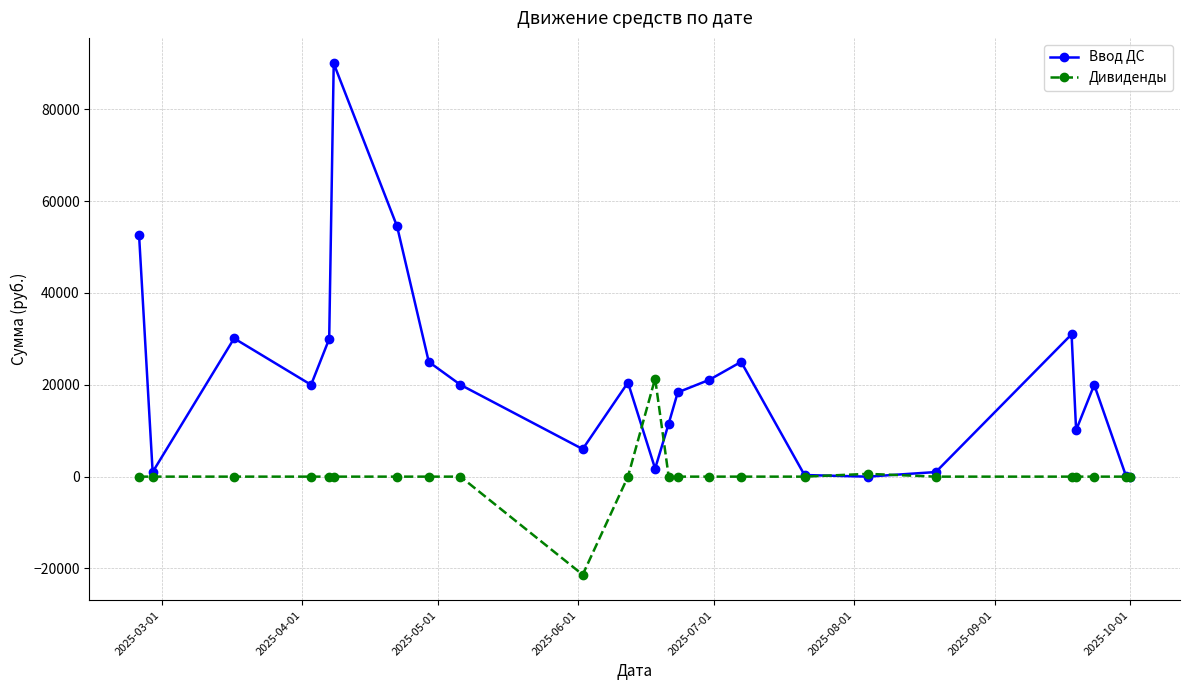

How many lines are shown in the chart?

2